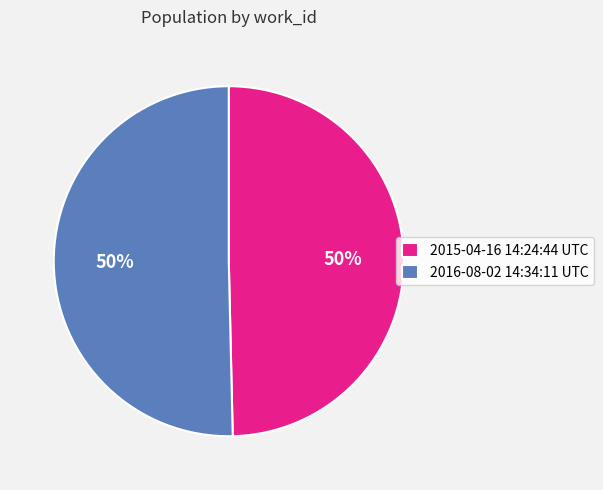

What is the ratio of the value at 2015-04-16 14:24:44 UTC to the value at 2016-08-02 14:34:11 UTC?

1.0